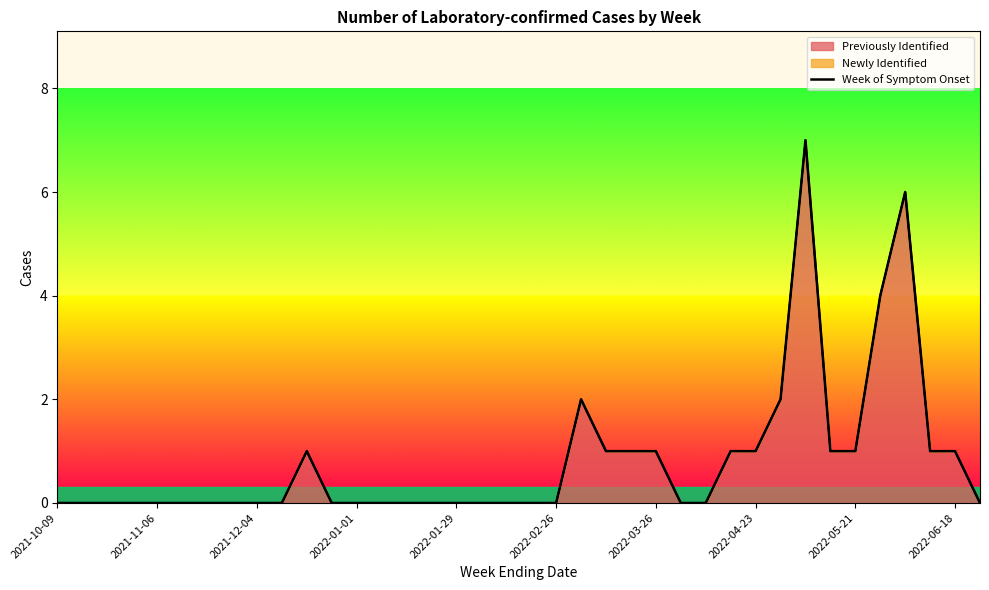

How many interior local peaks (higher than both neighbors) does the data have?

4